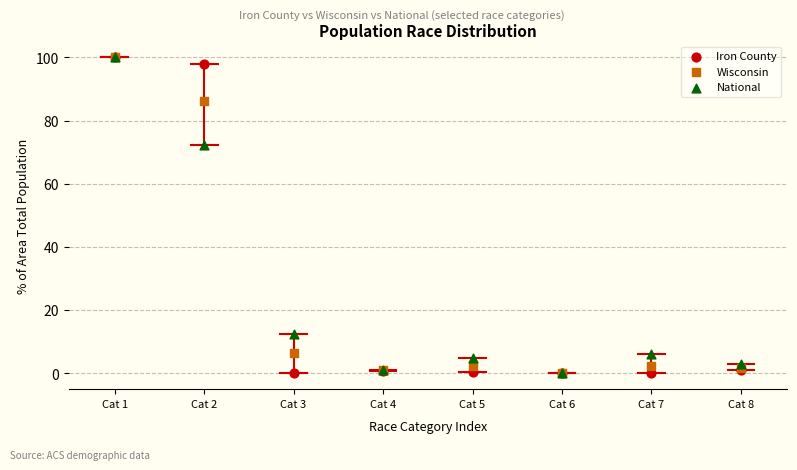

Across all series, what Y value is closest to 50?

72.4